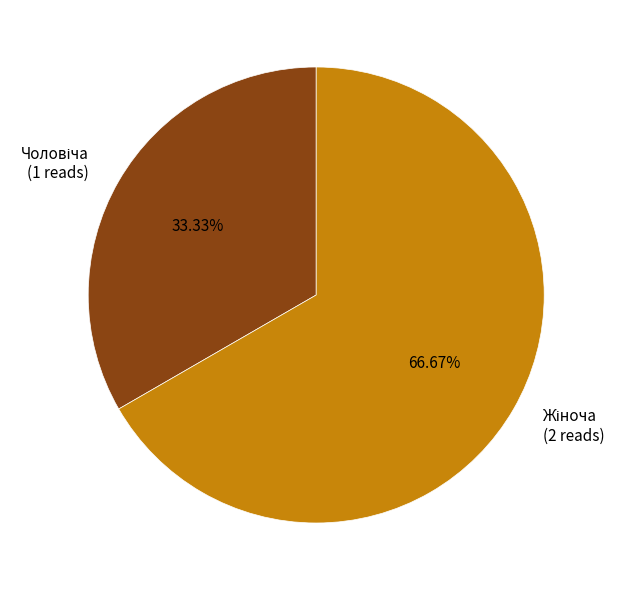

Does any single category account for the majority?

Yes